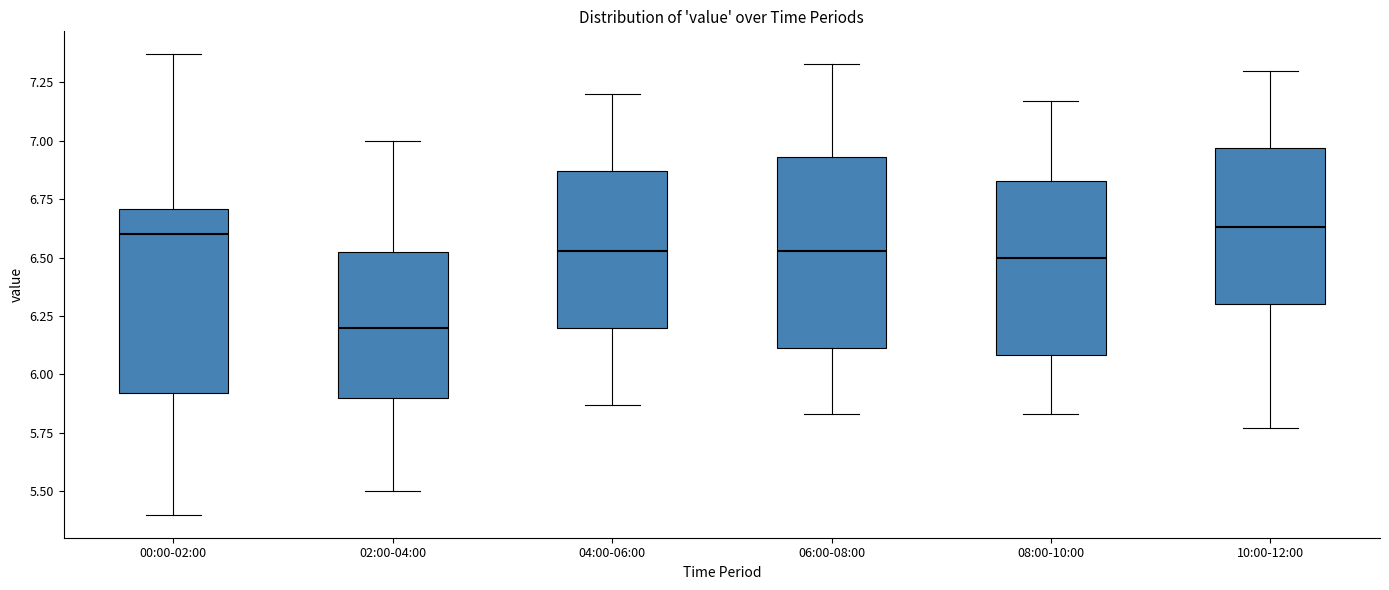

Where does the upper whisker of the box for 04:00-06:00 end on the y-axis? The values are not printed on the chart, so give them approximately, as read against the axis.

7.20